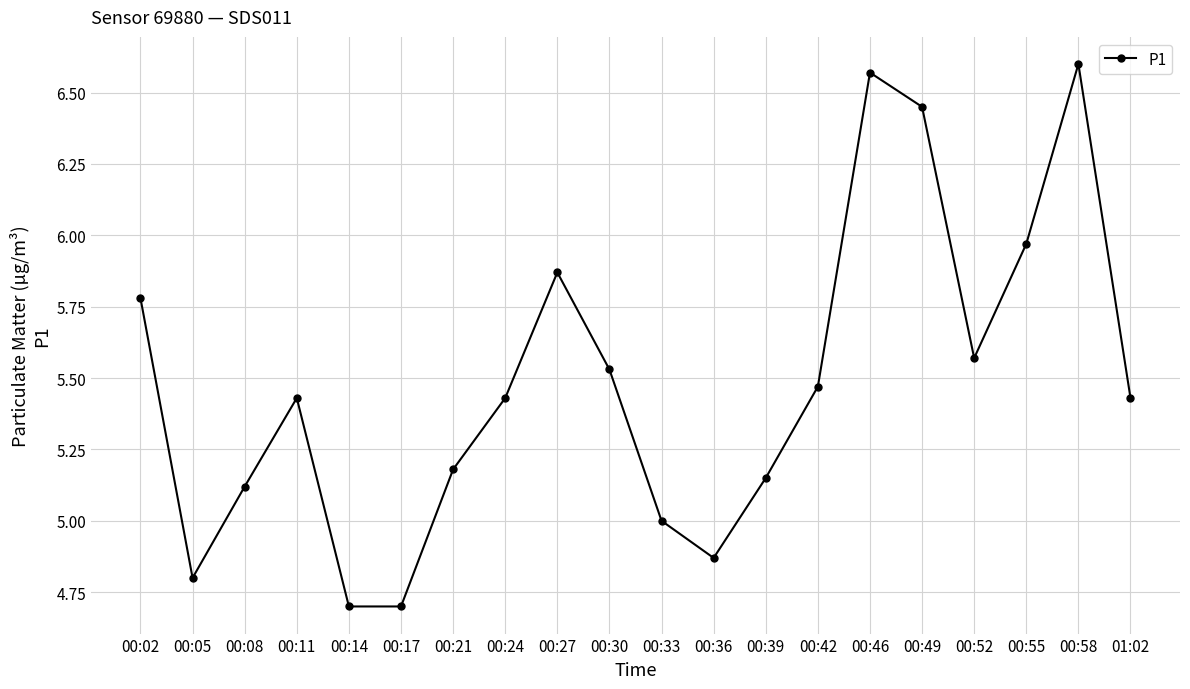

What is the sum of the values at 00:39 and 01:02?

10.6